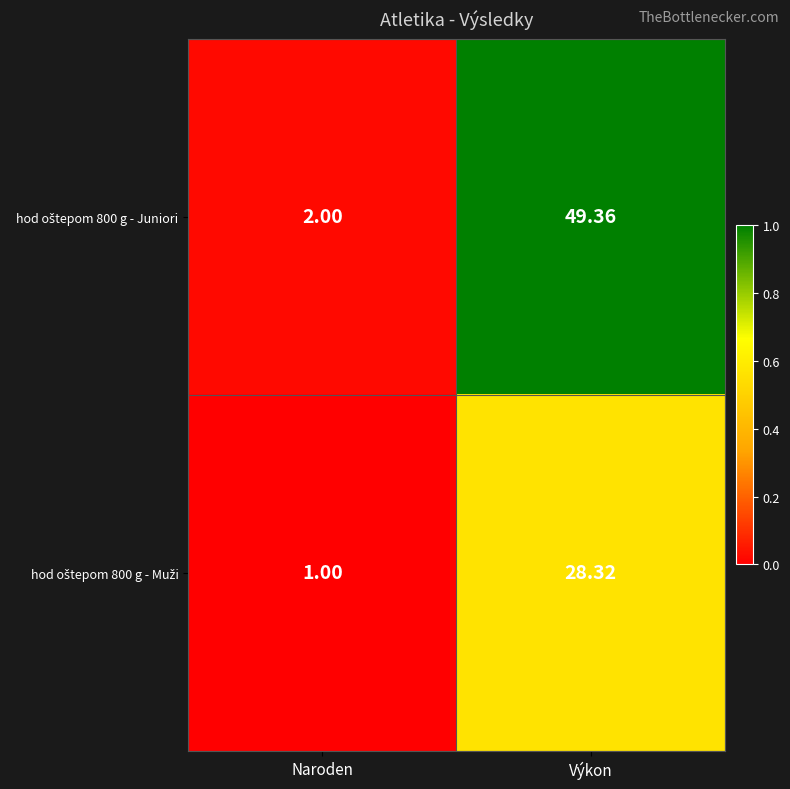

Which category has the highest value across all series?

Výkon